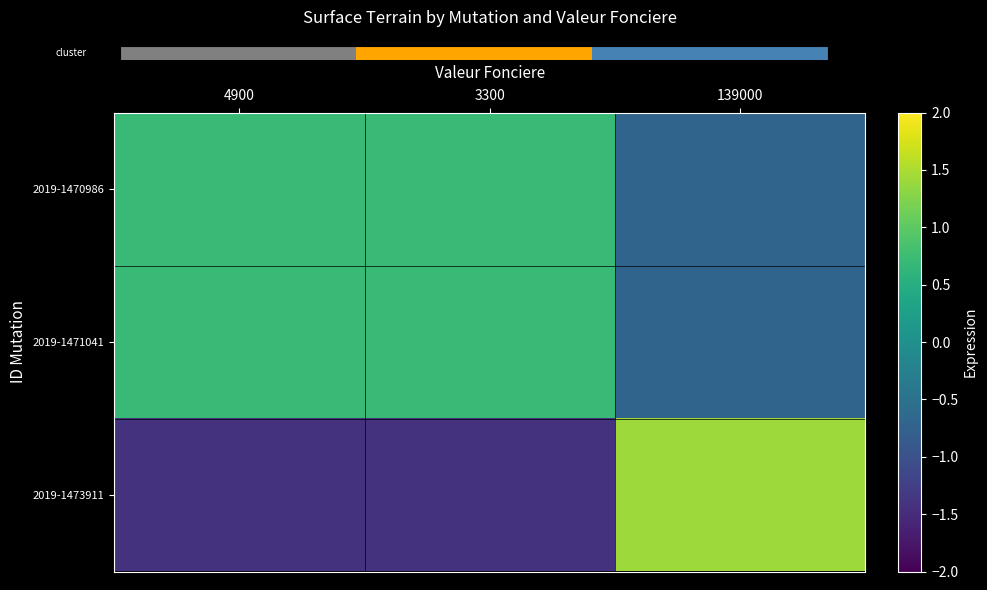

What is the maximum value shown in the chart?

1.4